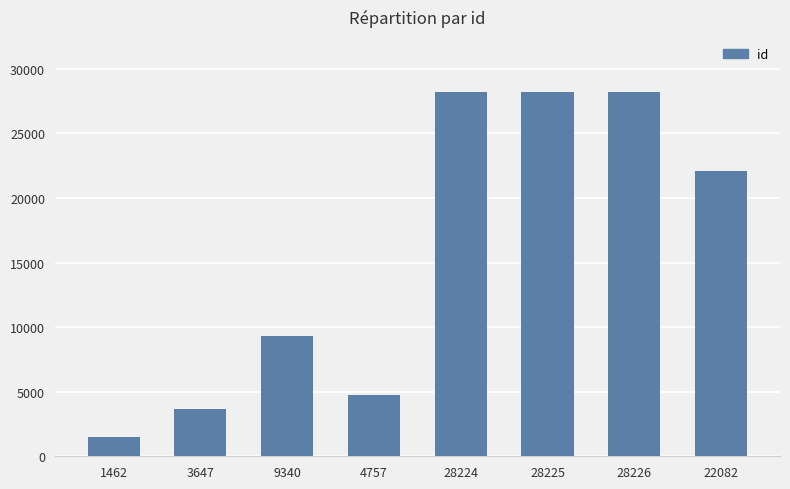

At which category does the chart reach its minimum across all series?

1462